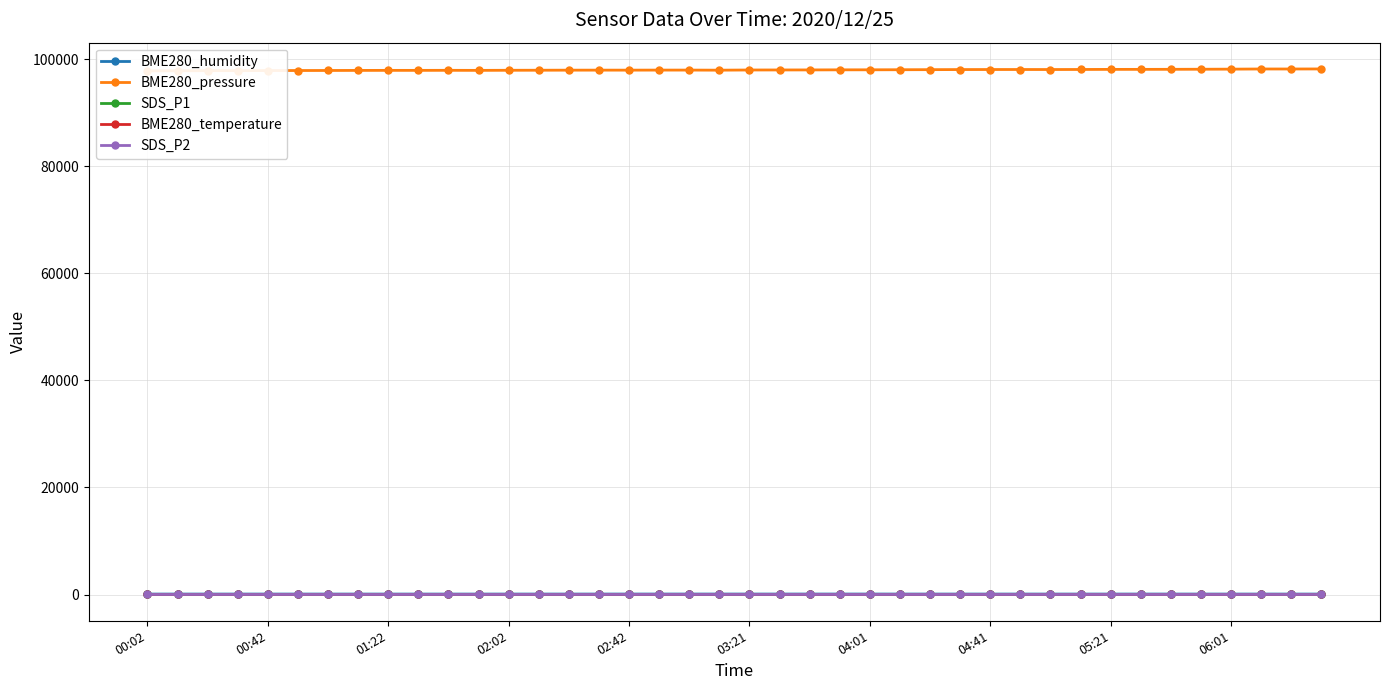

List the series in order of their peak value, highest first.

BME280_pressure, BME280_humidity, SDS_P1, SDS_P2, BME280_temperature